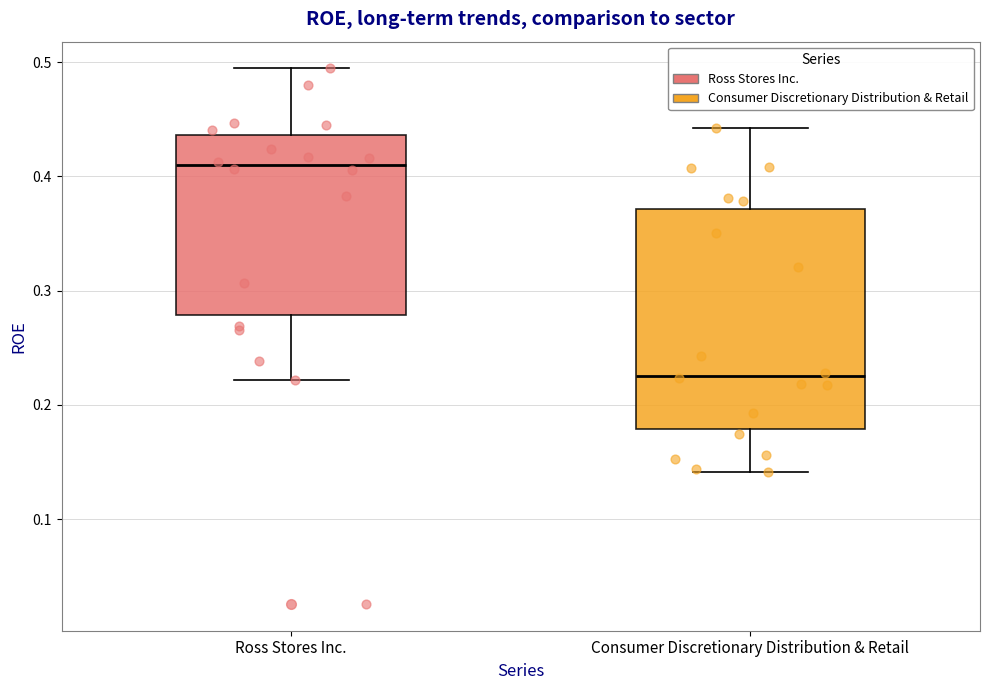

Which box's median line is the highest?

Ross Stores Inc.